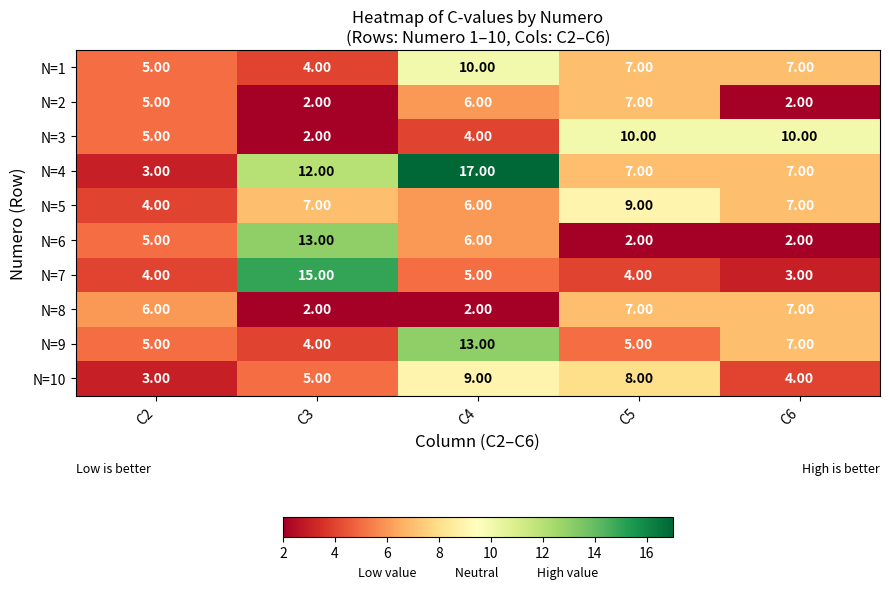

What is the sum of the N=6 values at C2 and C3?

18